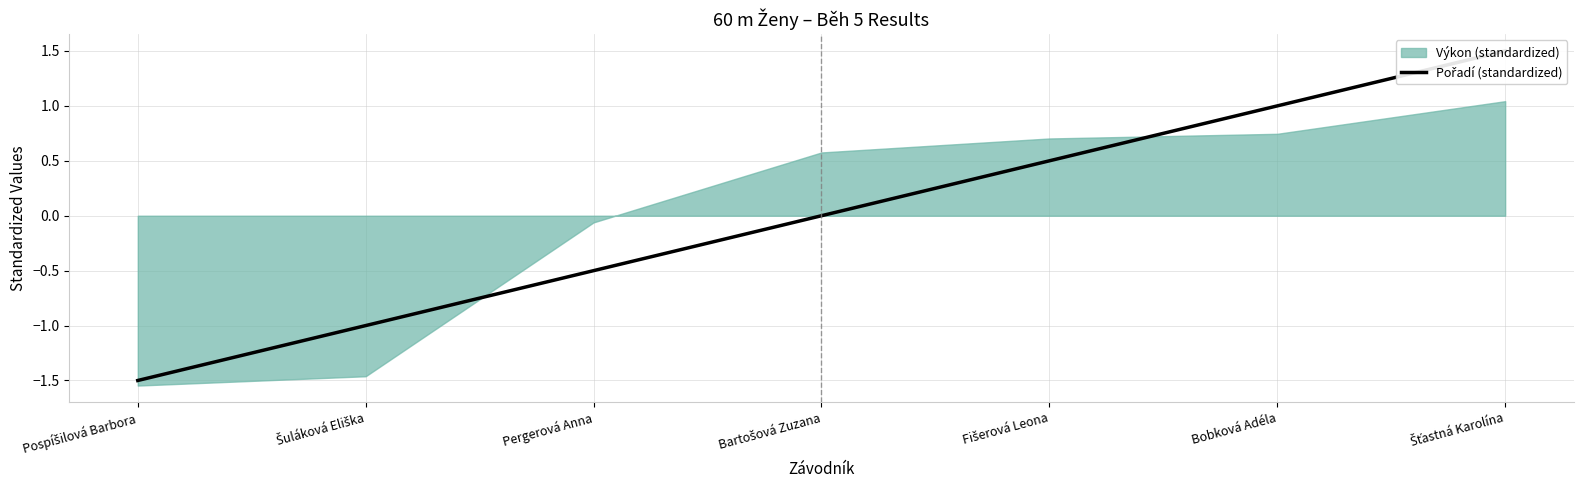

Reading right to left, transcribe all the data shown in this chart.

Šťastná Karolína=1.5	Bobková Adéla=1.0	Fišerová Leona=0.5	Bartošová Zuzana=0.0	Pergerová Anna=-0.5	Šuláková Eliška=-1.0	Pospíšilová Barbora=-1.5